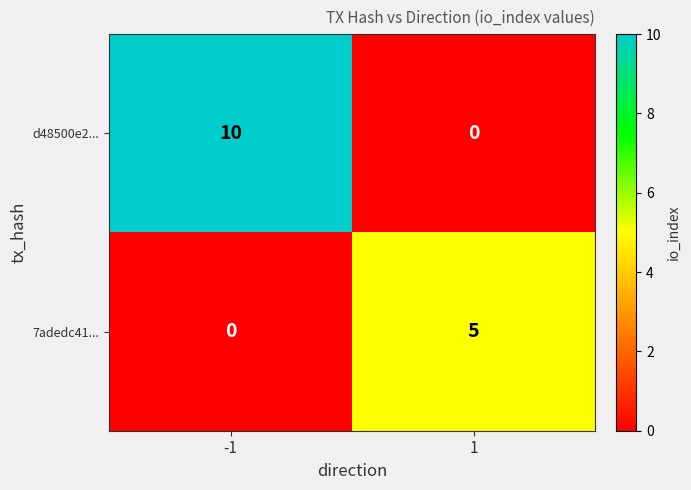

What is the average value of the d48500e2... series?

5